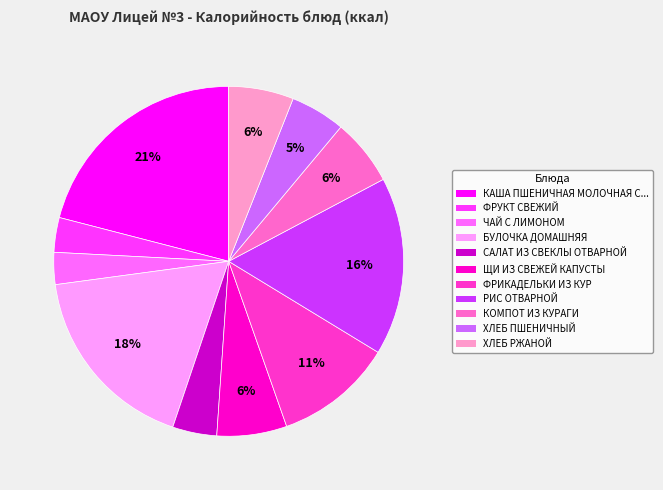

What is the largest slice in the pie chart?

КАША ПШЕНИЧНАЯ МОЛОЧНАЯ С...